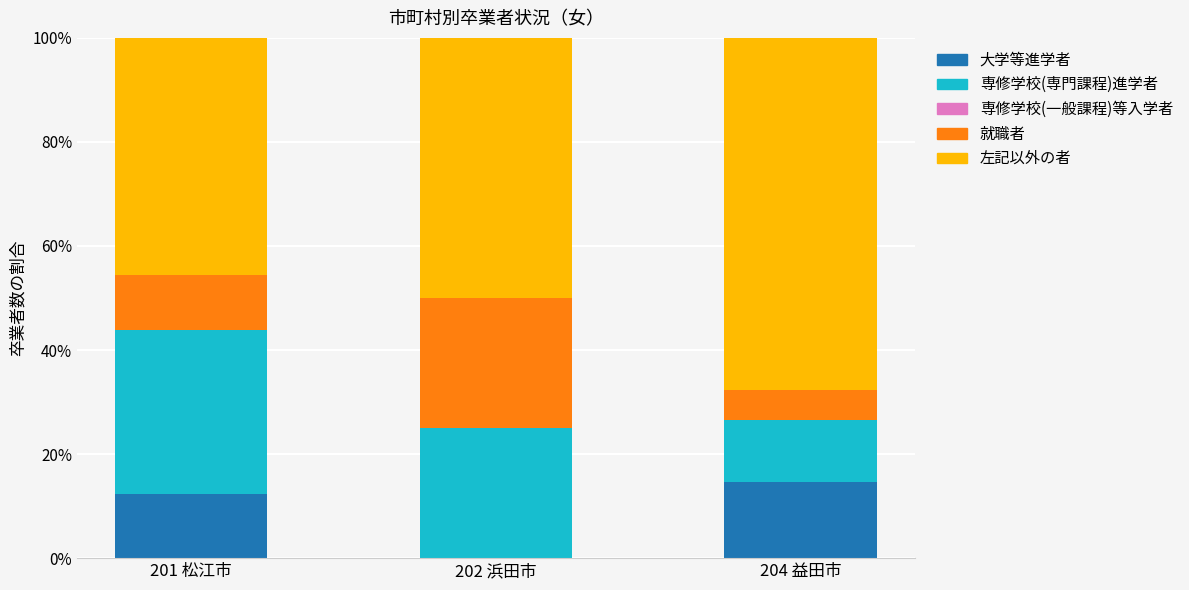

At which label is 大学等進学者 closest to 7?

201 松江市